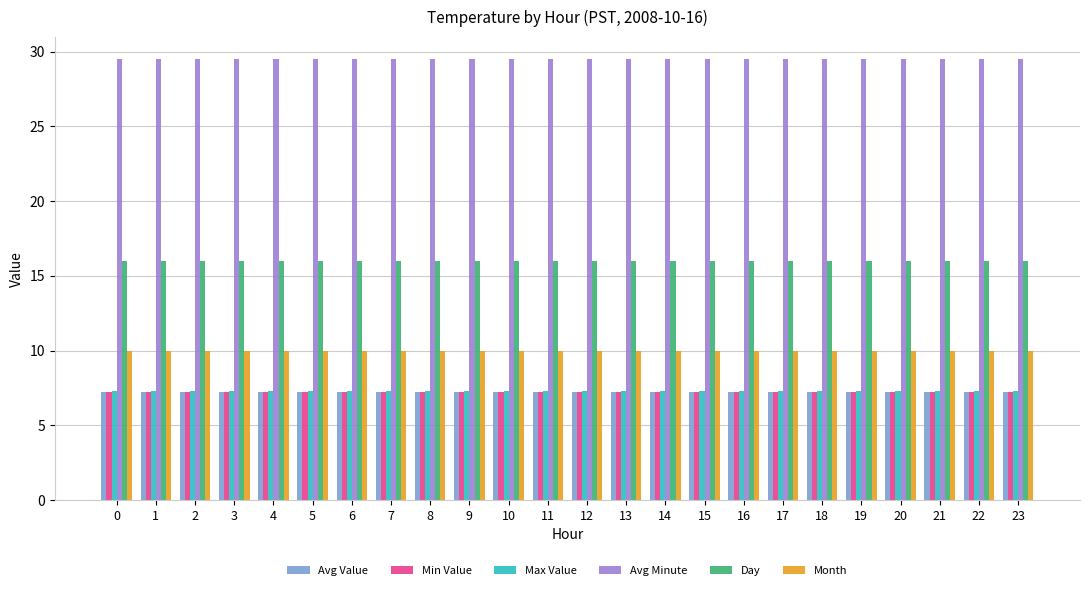

Count the number of categories in the chart.

24